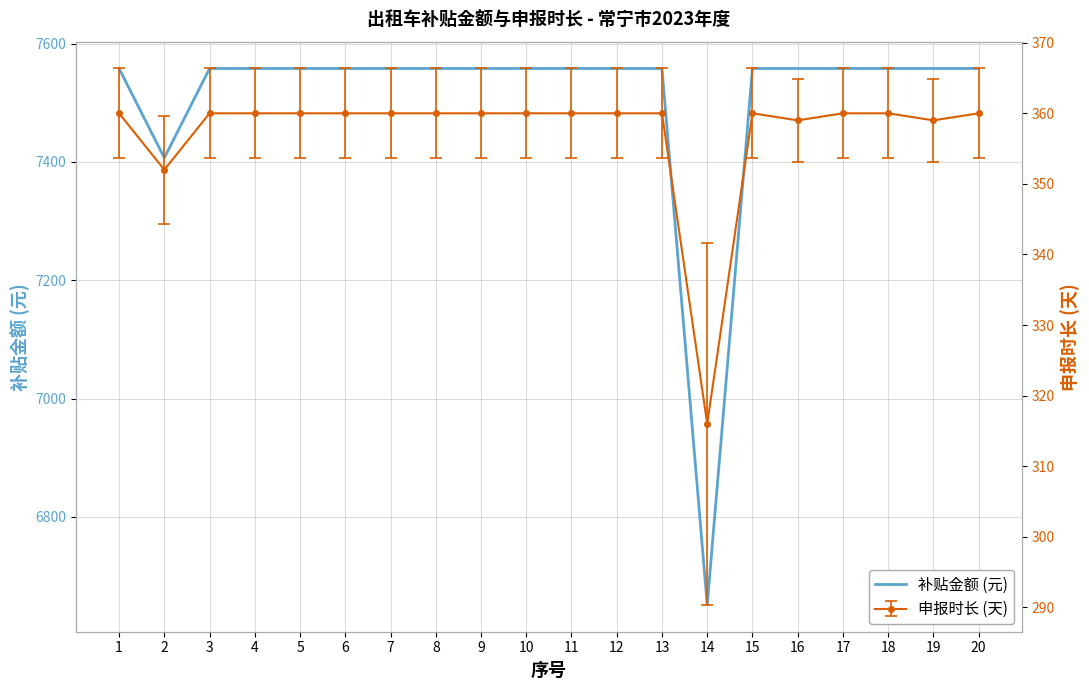

Count the number of categories in the chart.

20